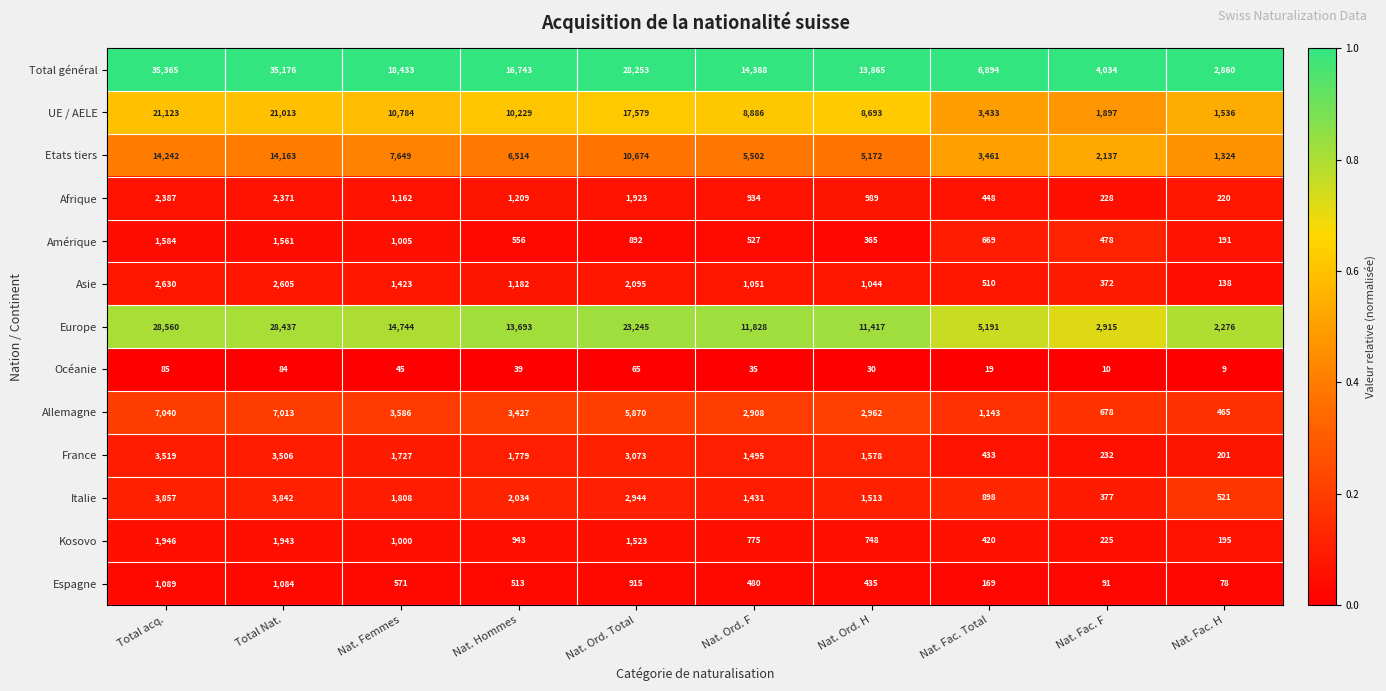

At Nat. Hommes, list the series in order from largest to smallest.

Total général, Europe, UE / AELE, Etats tiers, Allemagne, Italie, France, Afrique, Asie, Kosovo, Amérique, Espagne, Océanie